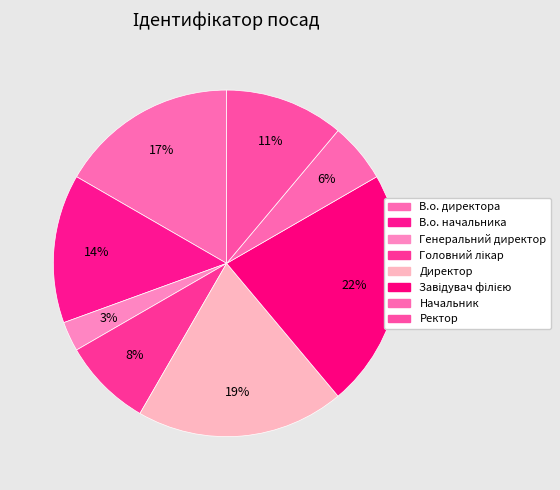

True or false: Генеральний директор accounts for 3% of the total.

True